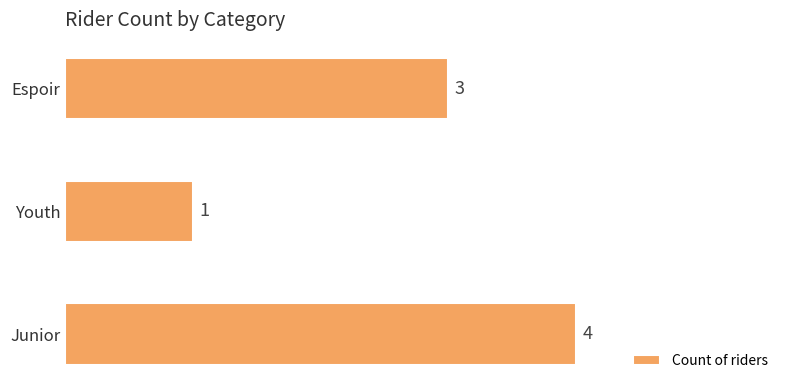

Where is the data nearest to the value 2?

Youth